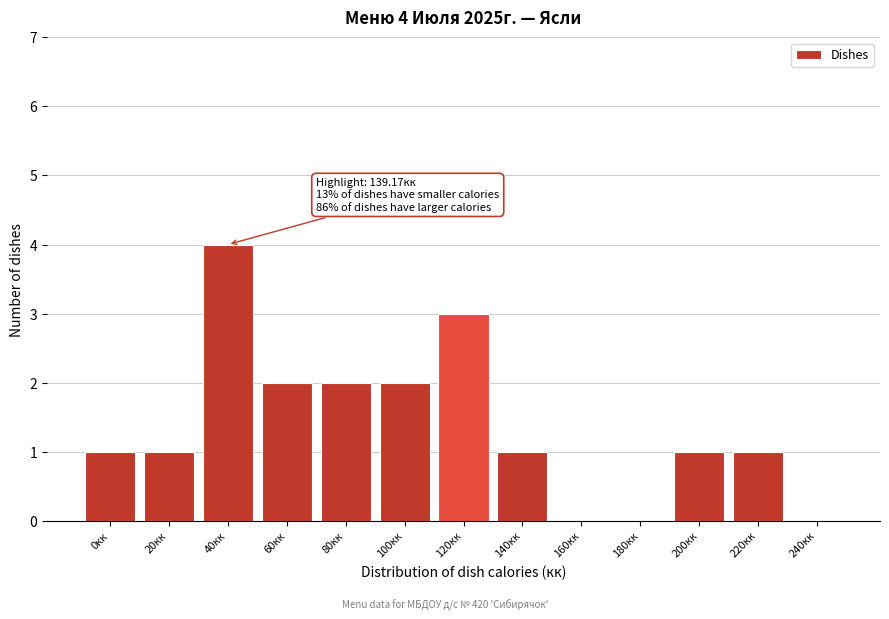

Reading left to right, extract all data points from this chart.

0кк=1	20кк=1	40кк=4	60кк=2	80кк=2	100кк=2	120кк=3	140кк=1	160кк=0	180кк=0	200кк=1	220кк=1	240кк=0